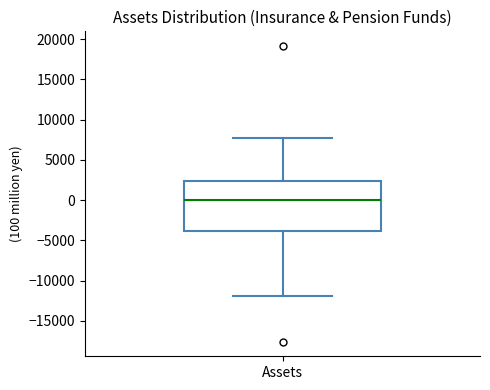

Transcribe this box plot: give where the median line is, the range the box spans, and where the two whiskers end, as read against the y-axis. The values are not printed on the chart, so give them approximately, as read against the axis.

median 0, box -4000 to 2500, whiskers -12000 to 8000